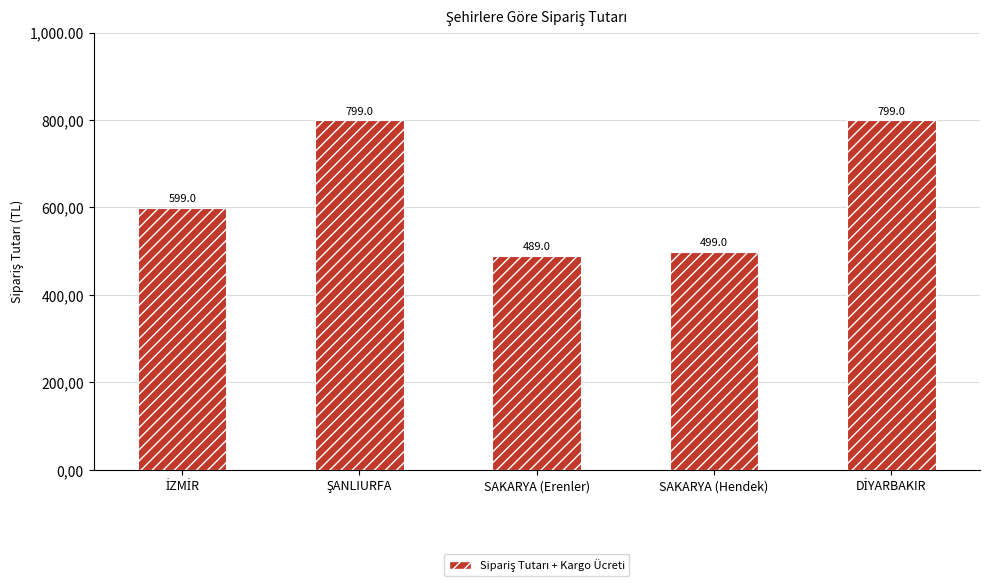

Which category has the highest value across all series?

ŞANLIURFA